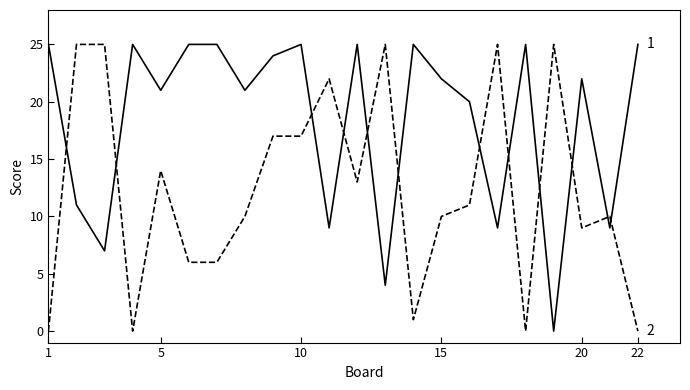

What is the greatest value displayed?

25